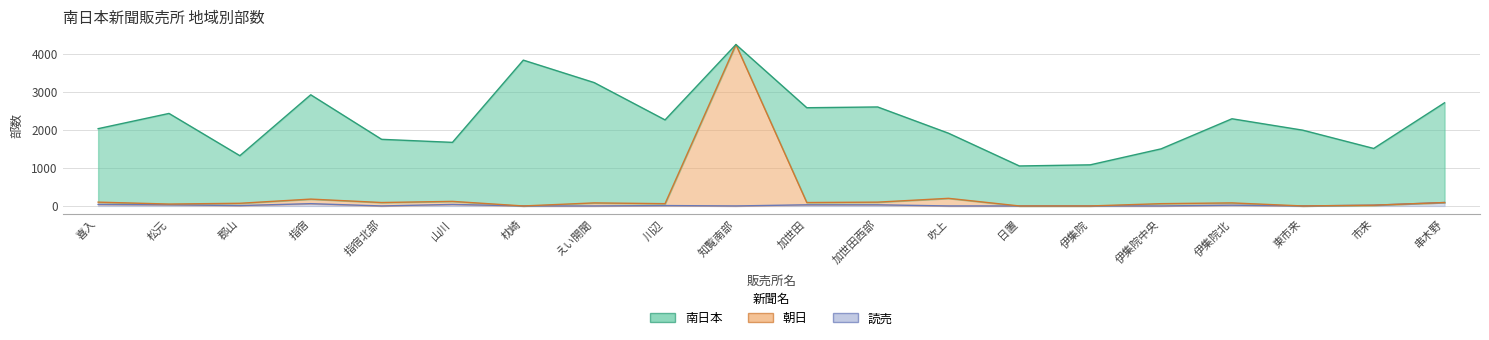

True or false: 読売 and 朝日 cross at least once.

False